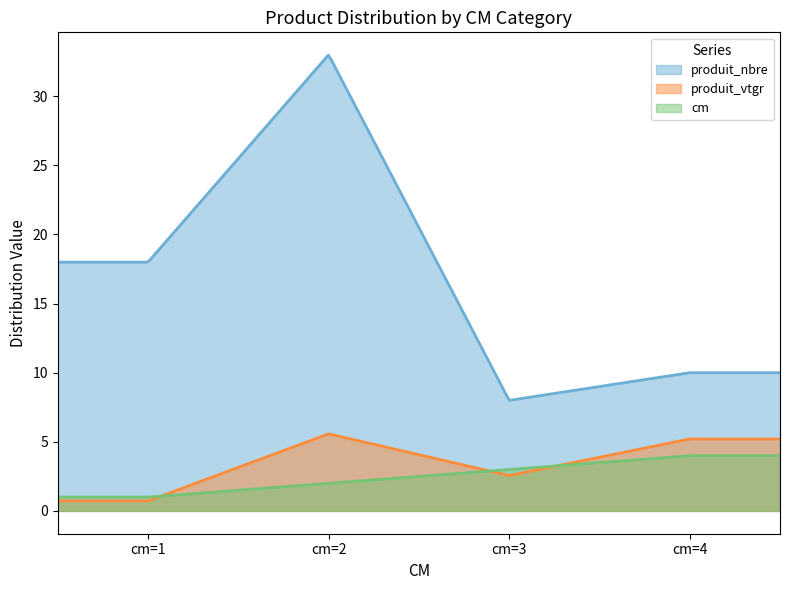

What is the value of the cm point at the 2nd from the left?

2.0